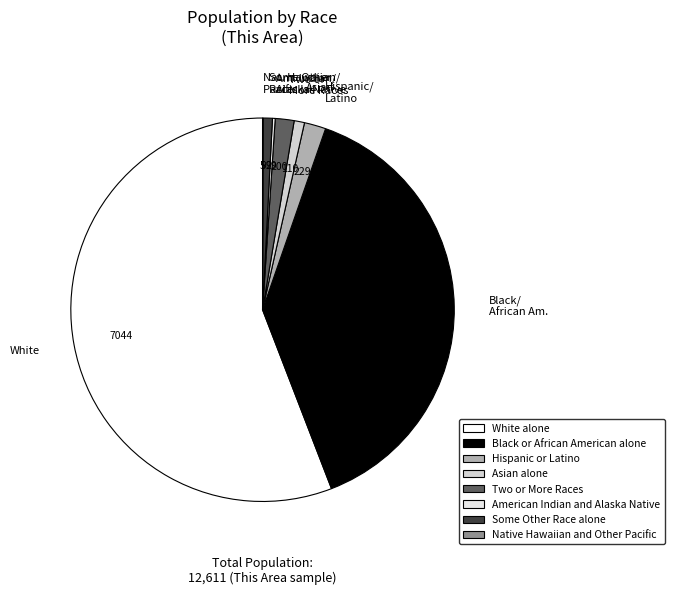

True or false: Asian accounts for 1% of the total.

True